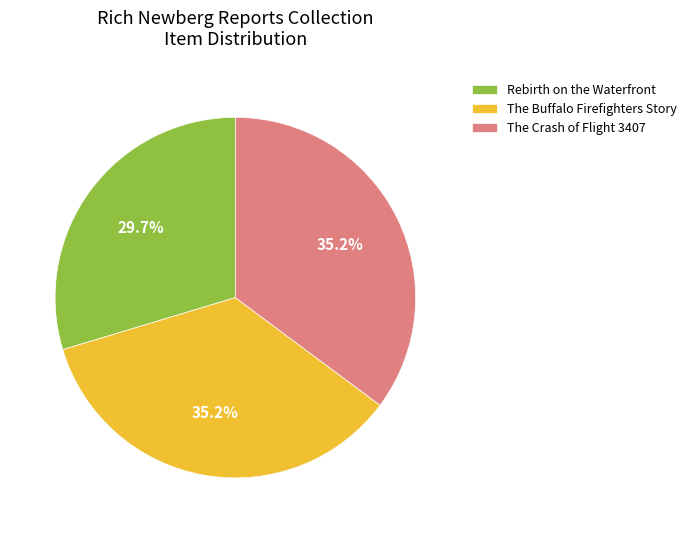

Which category has the smallest portion of the pie?

Rebirth on the Waterfront